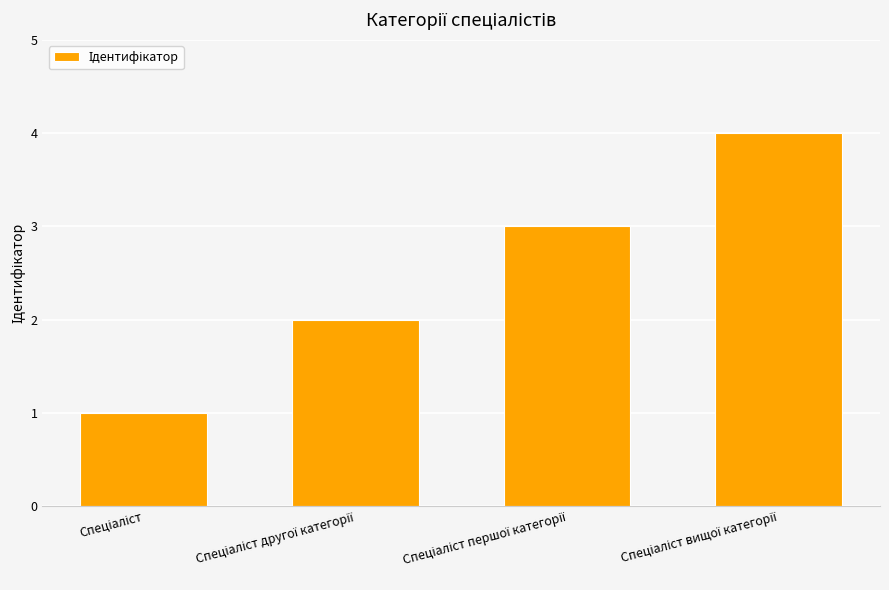

Are the bars horizontal?

No